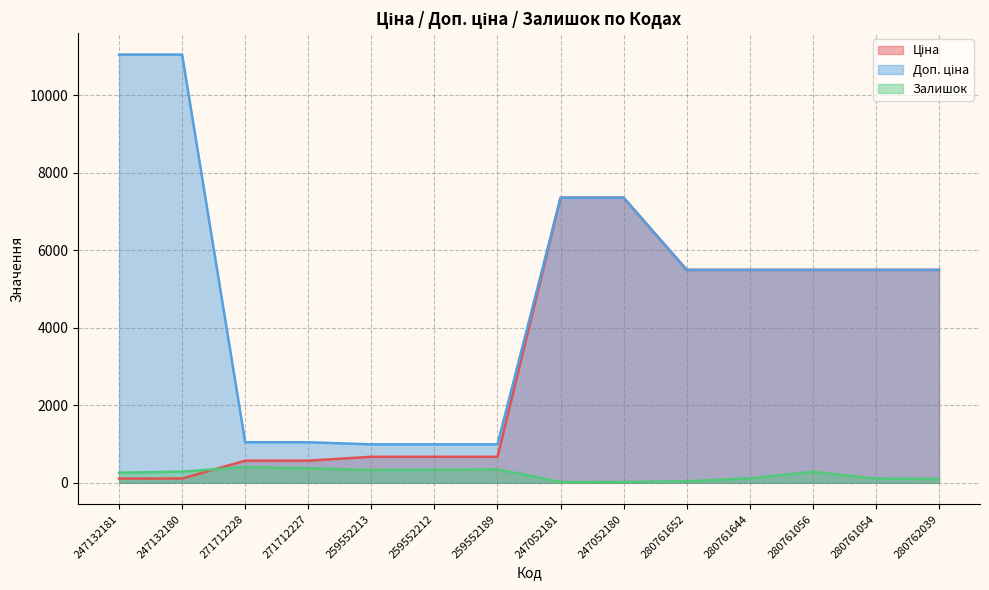

Reading left to right, extract all data points from this chart.

Ціна: 247132181=110.5	247132180=110.5	271712228=571.6	271712227=571.6	259552213=672.1	259552212=672.1	259552189=672.1	247052181=7360.2	247052180=7360.2	280761652=5497.3	280761644=5497.3	280761056=5497.3	280761054=5497.3	280762039=5497.3
Доп. ціна: 247132181=11055.0	247132180=11055.0	271712228=1048.0	271712227=1048.0	259552213=992.7	259552212=992.7	259552189=992.7	247052181=7360.2	247052180=7360.2	280761652=5497.3	280761644=5497.3	280761056=5497.3	280761054=5497.3	280762039=5497.3
Залишок: 247132181=260.0	247132180=290.0	271712228=405.0	271712227=374.0	259552213=331.0	259552212=334.0	259552189=348.0	247052181=20.0	247052180=21.0	280761652=41.0	280761644=116.0	280761056=284.0	280761054=111.0	280762039=100.0